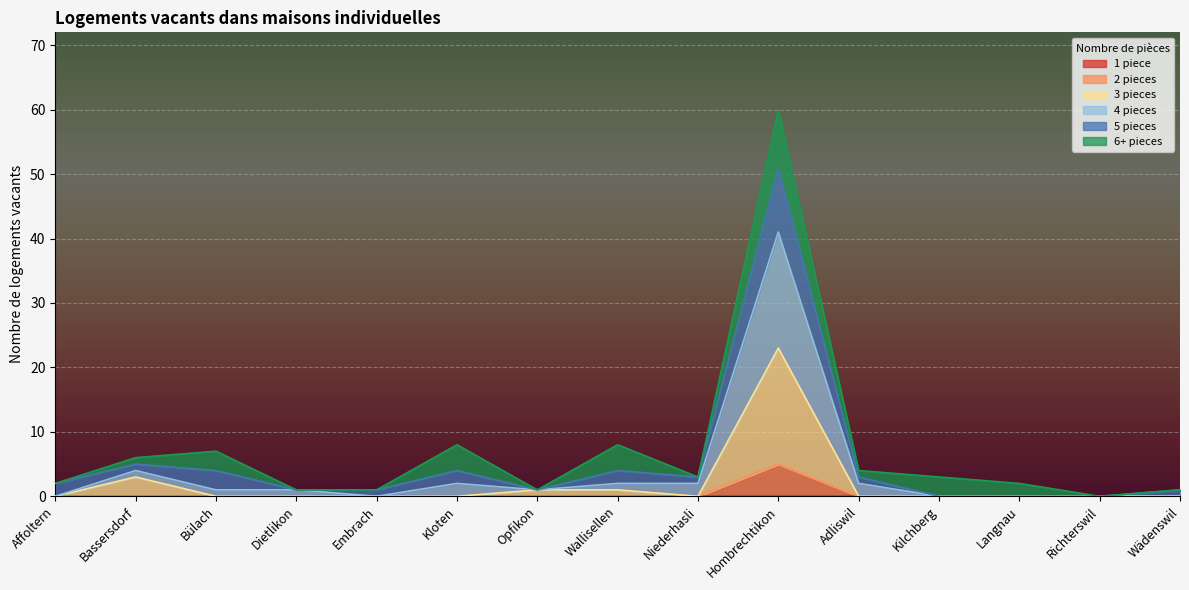

At which category is the sum across all series the highest?

Hombrechtikon